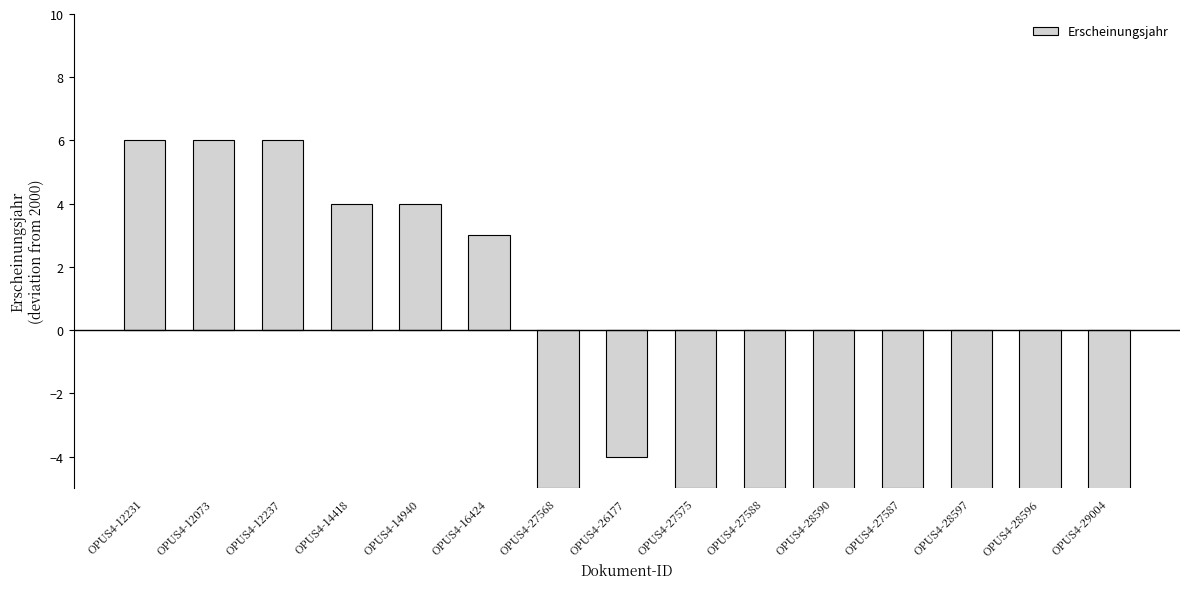

Reading right to left, transcribe all the data shown in this chart.

OPUS4-29004=-7	OPUS4-28596=-6	OPUS4-28597=-6	OPUS4-27587=-5	OPUS4-28590=-6	OPUS4-27588=-5	OPUS4-27575=-5	OPUS4-26177=-4	OPUS4-27568=-5	OPUS4-16424=3	OPUS4-14940=4	OPUS4-14418=4	OPUS4-12237=6	OPUS4-12073=6	OPUS4-12231=6